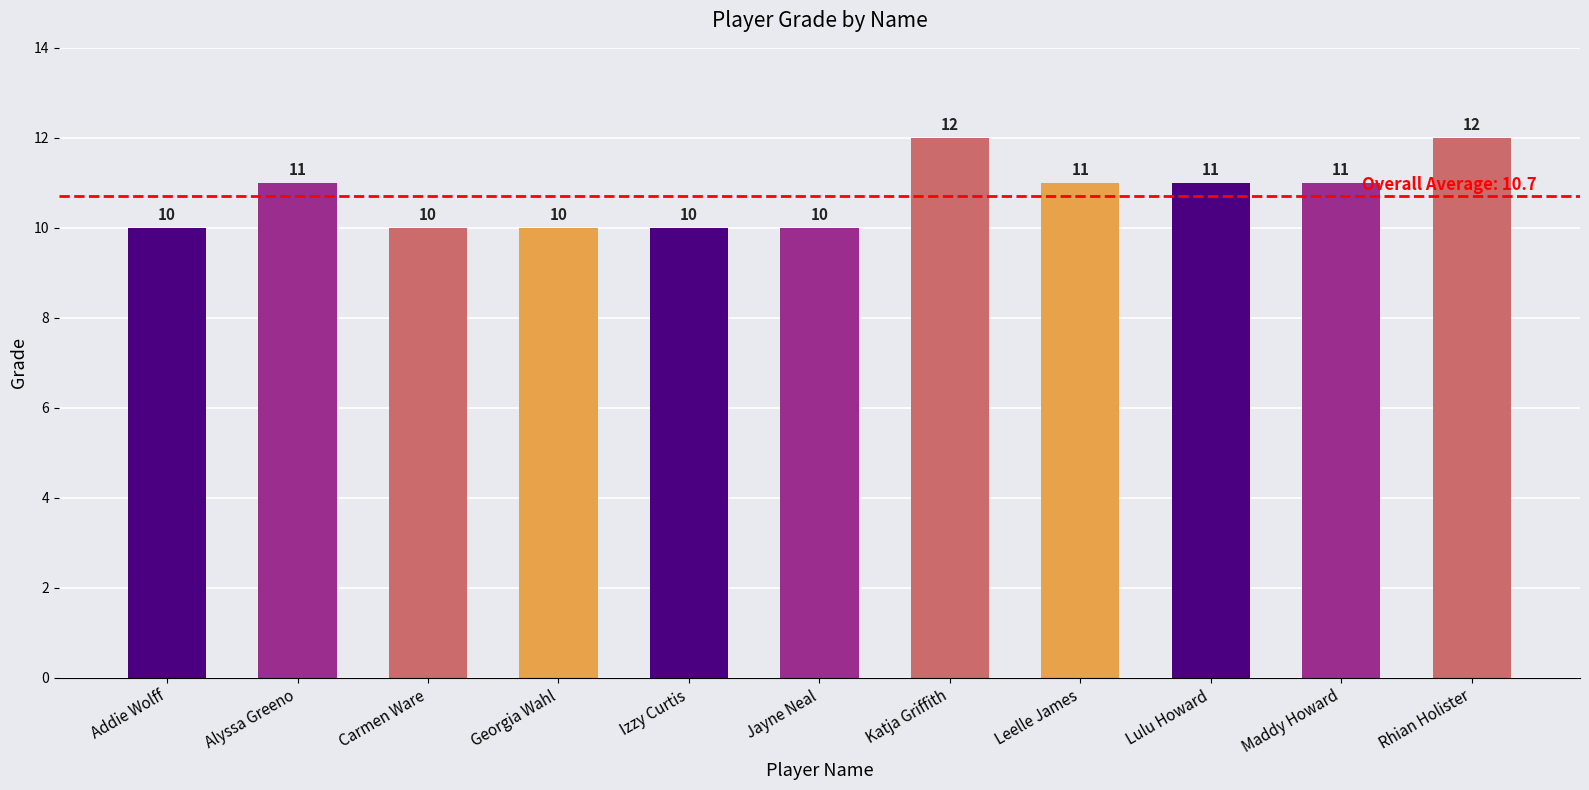

Count the number of data series in this chart.

1